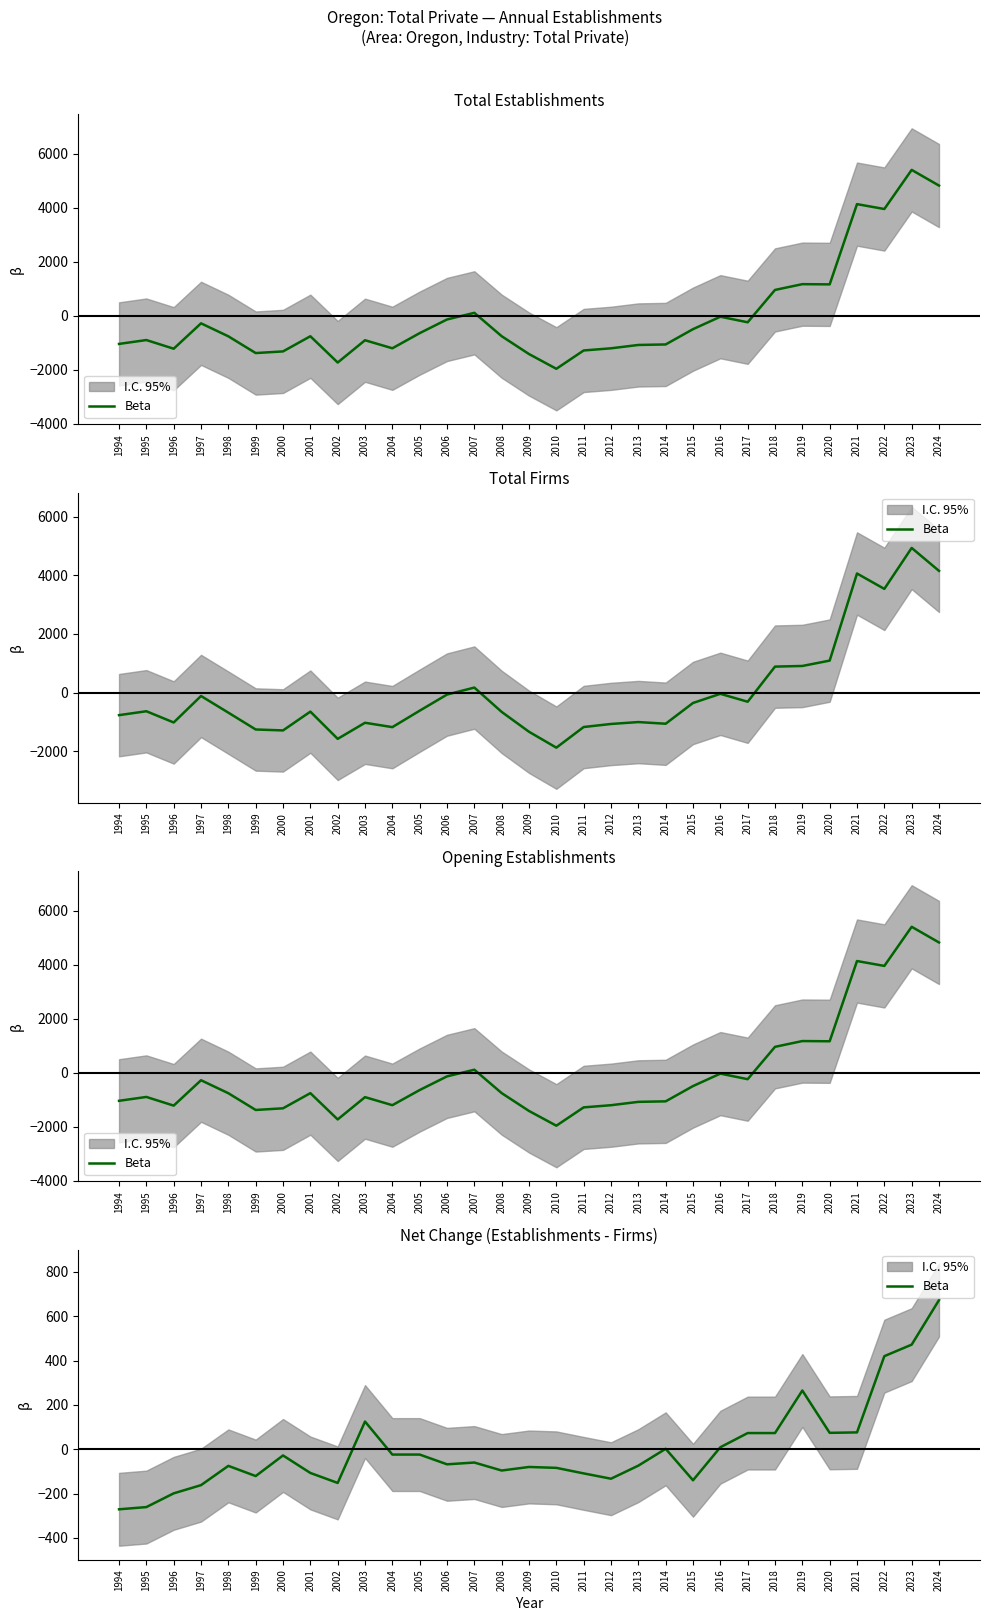

List the labels in order of value, largest first.

2024, 2023, 2022, 2019, 2003, 2021, 2020, 2017, 2018, 2016, 2014, 2004, 2005, 2000, 2007, 2006, 2013, 1998, 2009, 2010, 2008, 2001, 2011, 1999, 2012, 2015, 2002, 1997, 1996, 1995, 1994